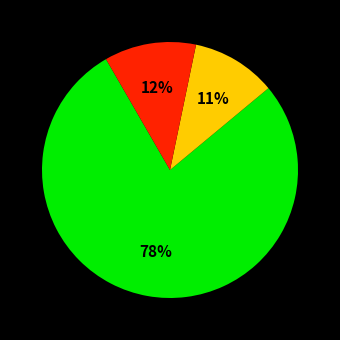

To the nearest percent, what is the average slice percentage?

33%